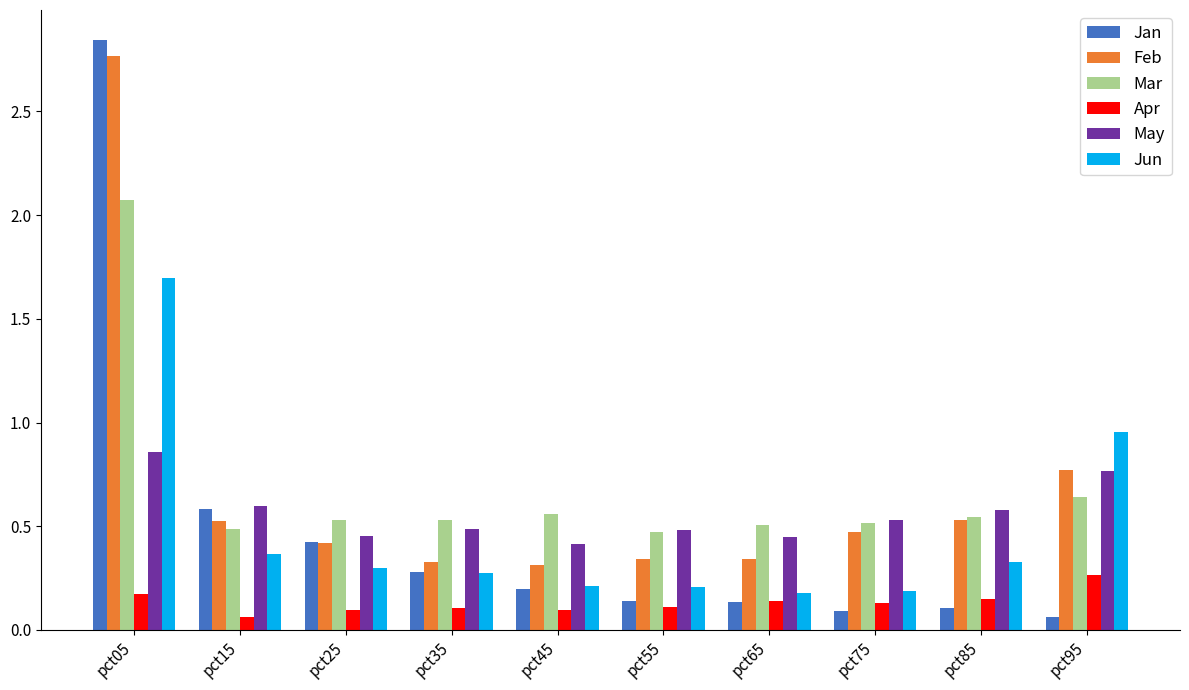

At how many categories does at least one series exceed 0?

10